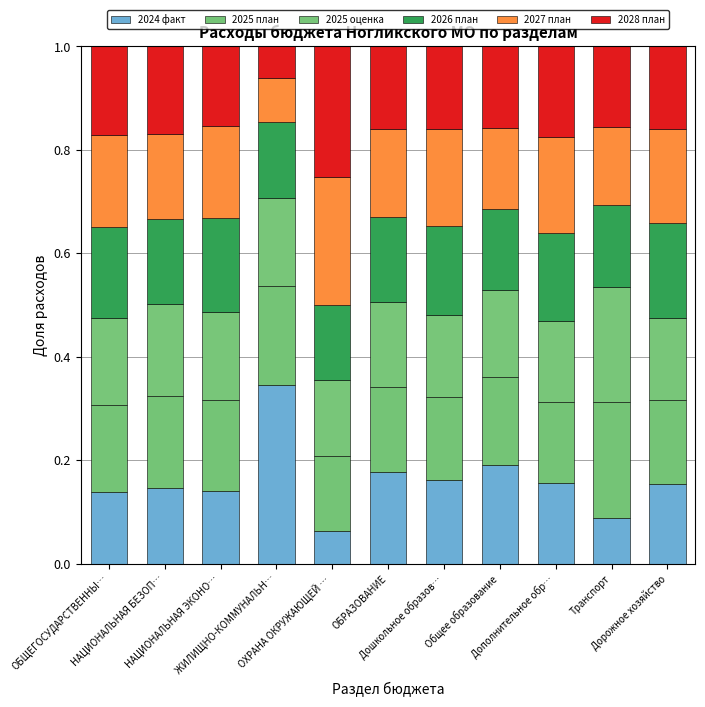

How many bars are there in total?

11